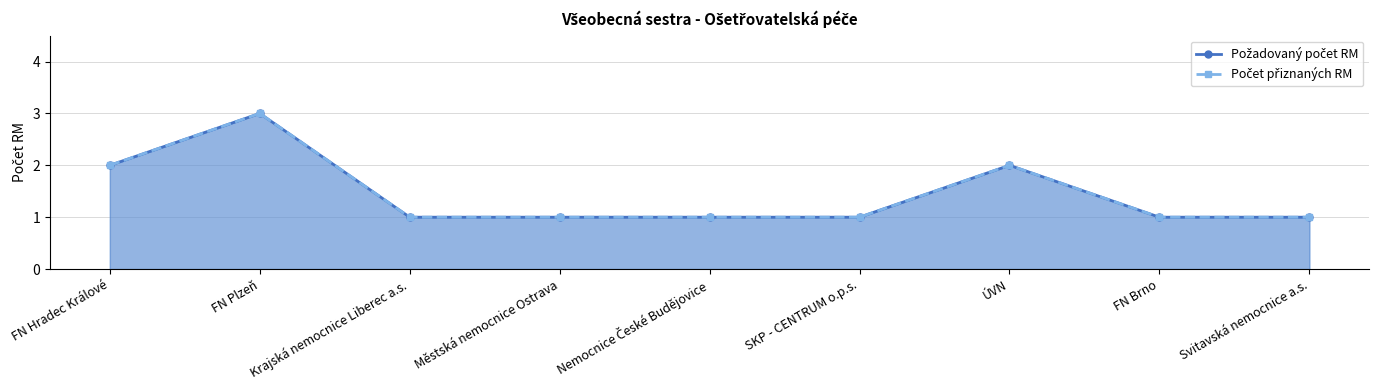

What value does the Požadovaný počet RM series have at FN Hradec Králové?

2